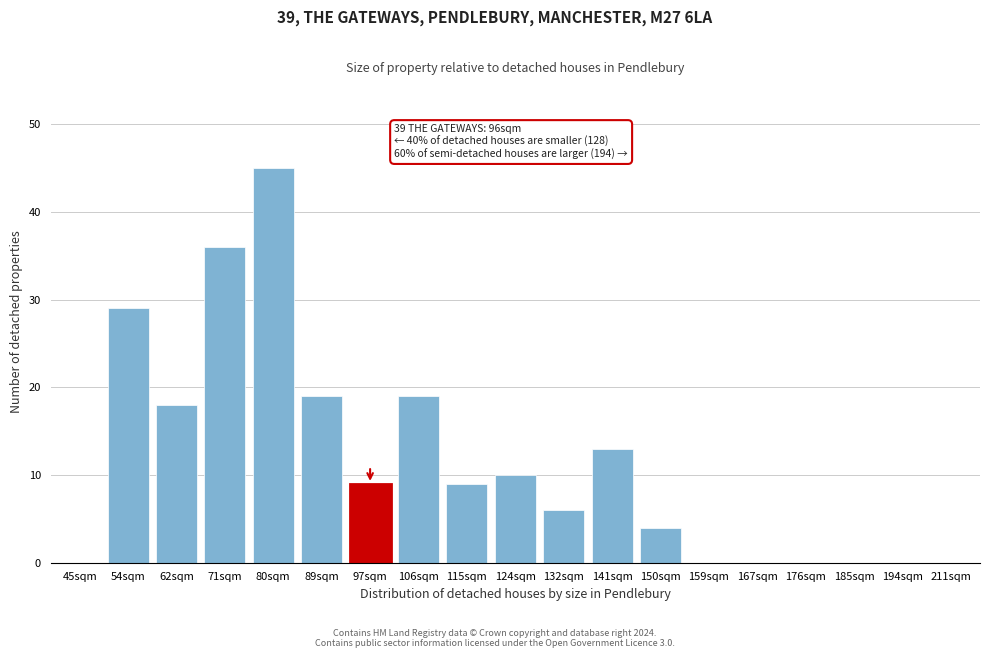

Reading left to right, extract all data points from this chart.

45sqm=0	54sqm=29	62sqm=18	71sqm=36	80sqm=45	89sqm=19	97sqm=9	106sqm=19	115sqm=9	124sqm=10	132sqm=6	141sqm=13	150sqm=4	159sqm=0	167sqm=0	176sqm=0	185sqm=0	194sqm=0	211sqm=0